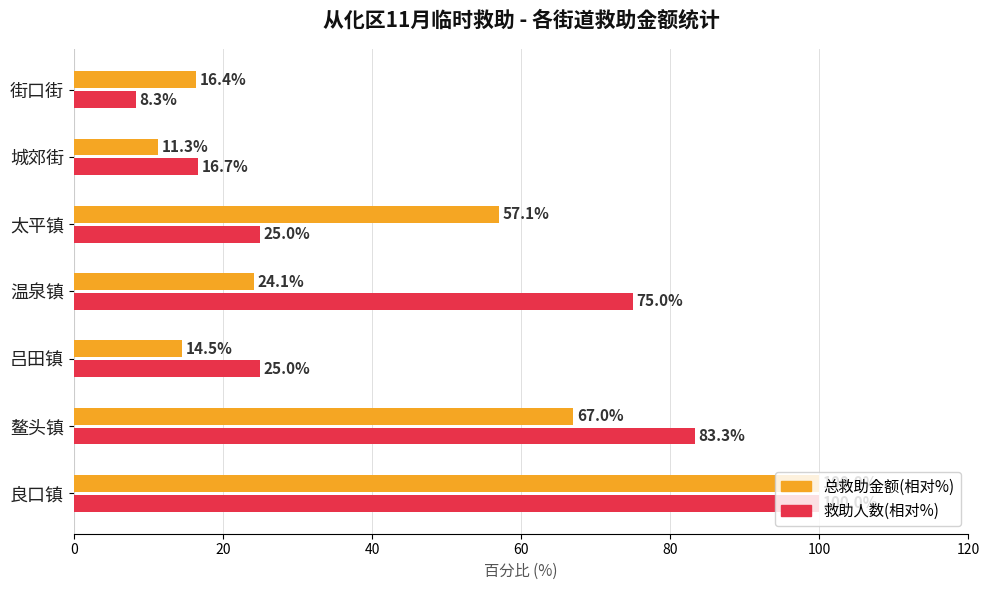

What is the maximum value shown in the chart?

100.0